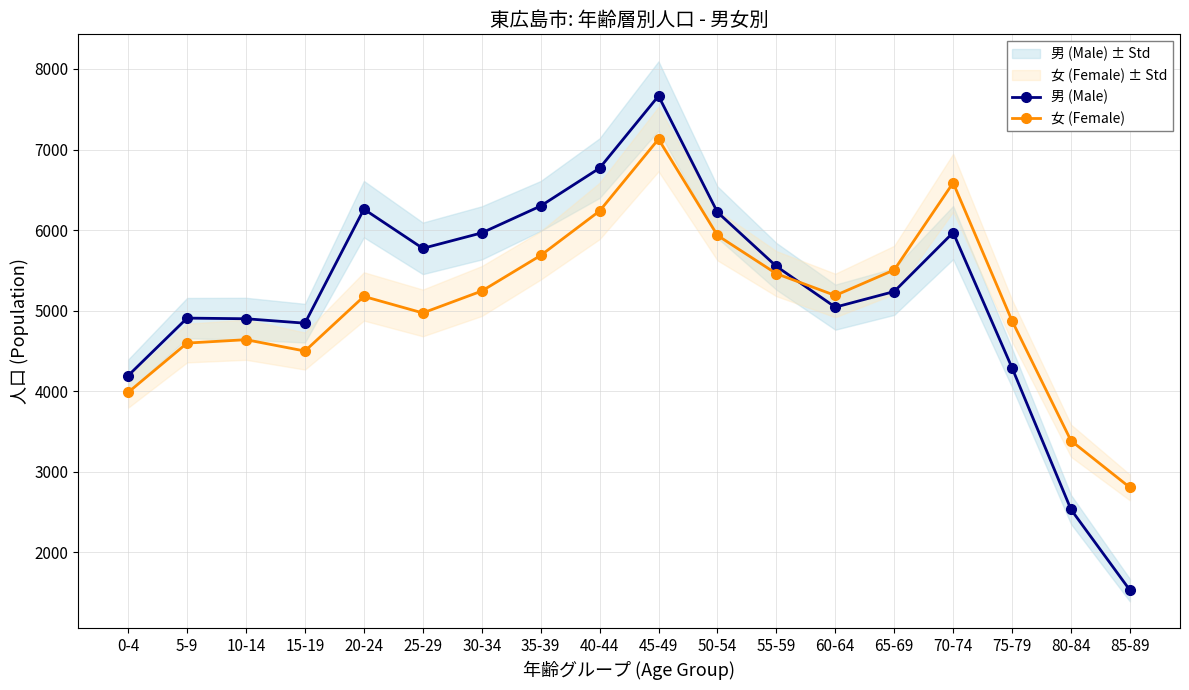

Which series has the widest spread of values?

男 (Male)